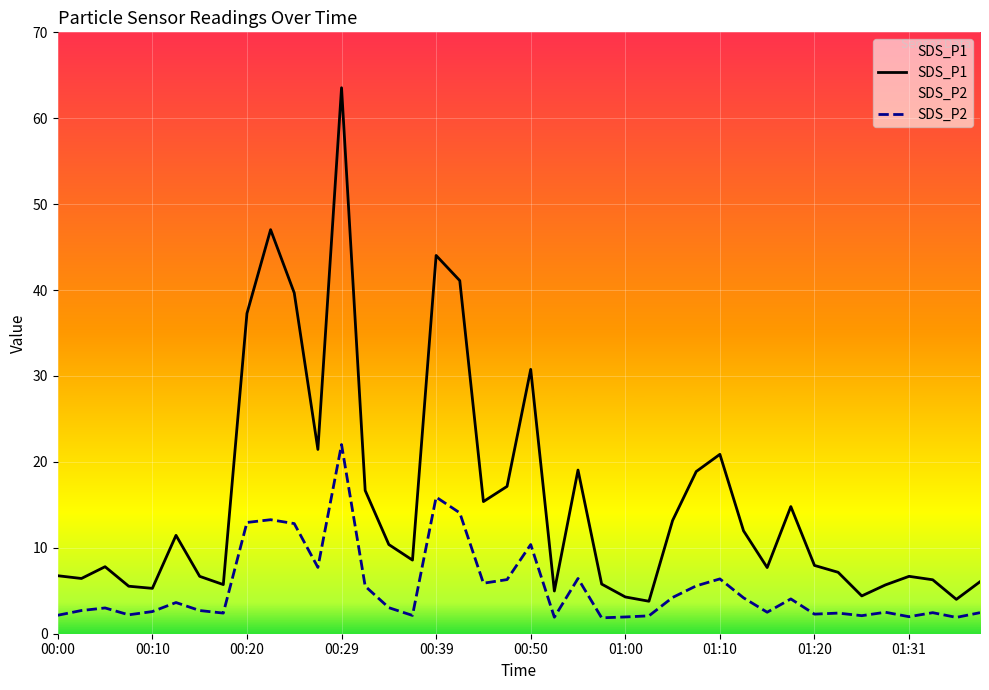

What is the spread (max minus min) of values at 00:50?

20.4